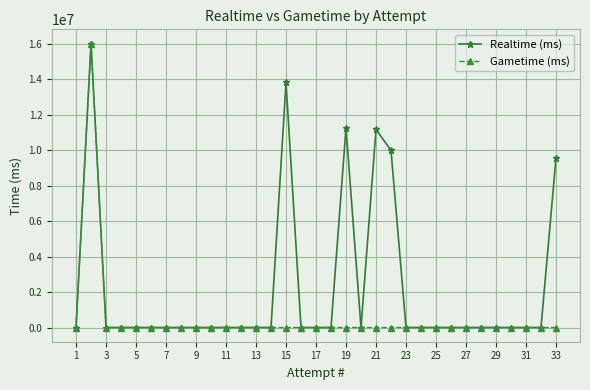

What is the highest value of the Gametime (ms) series?

16020100